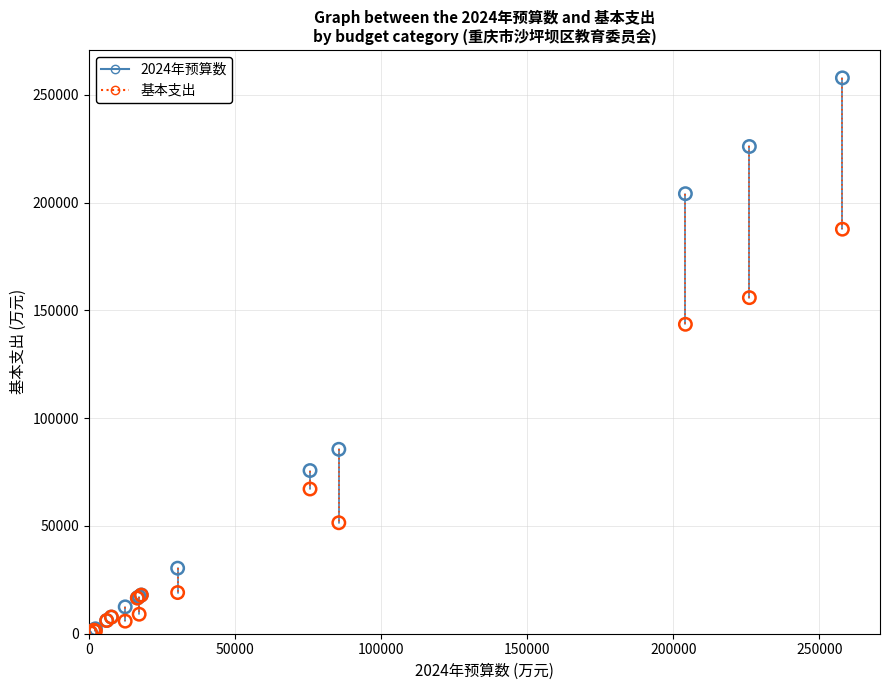

In the 基本支出 series, what Y value is closest to 94075?

67138.5